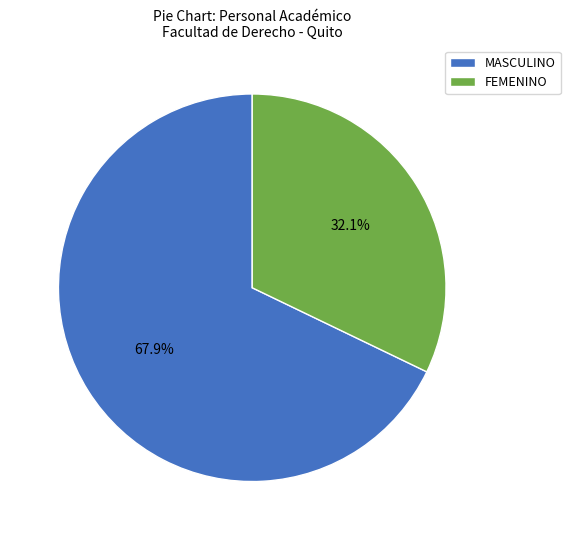

Which slice is the largest?

MASCULINO